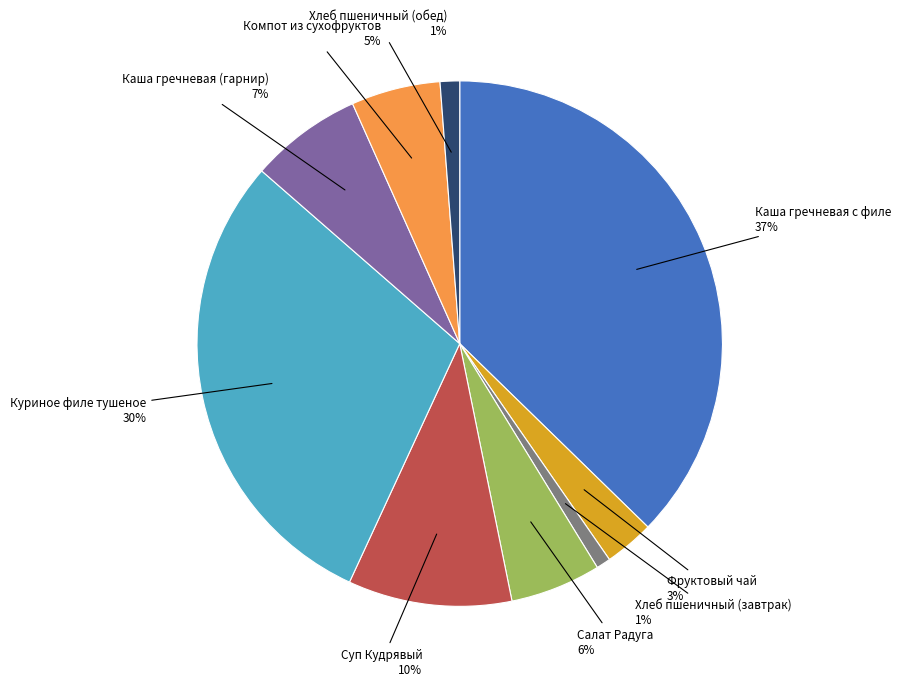

Does any single category account for the majority?

No